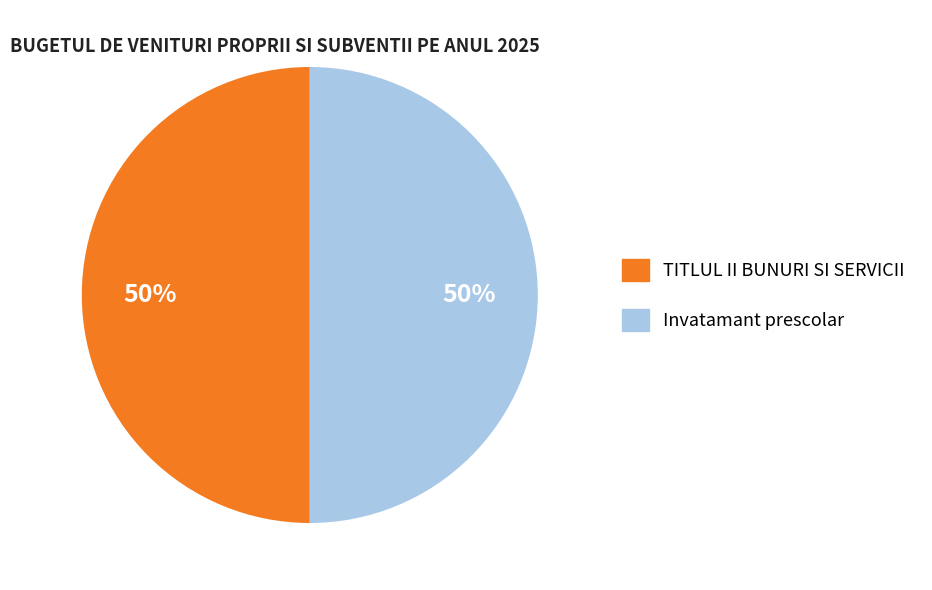

To the nearest percent, what is the average slice percentage?

50%